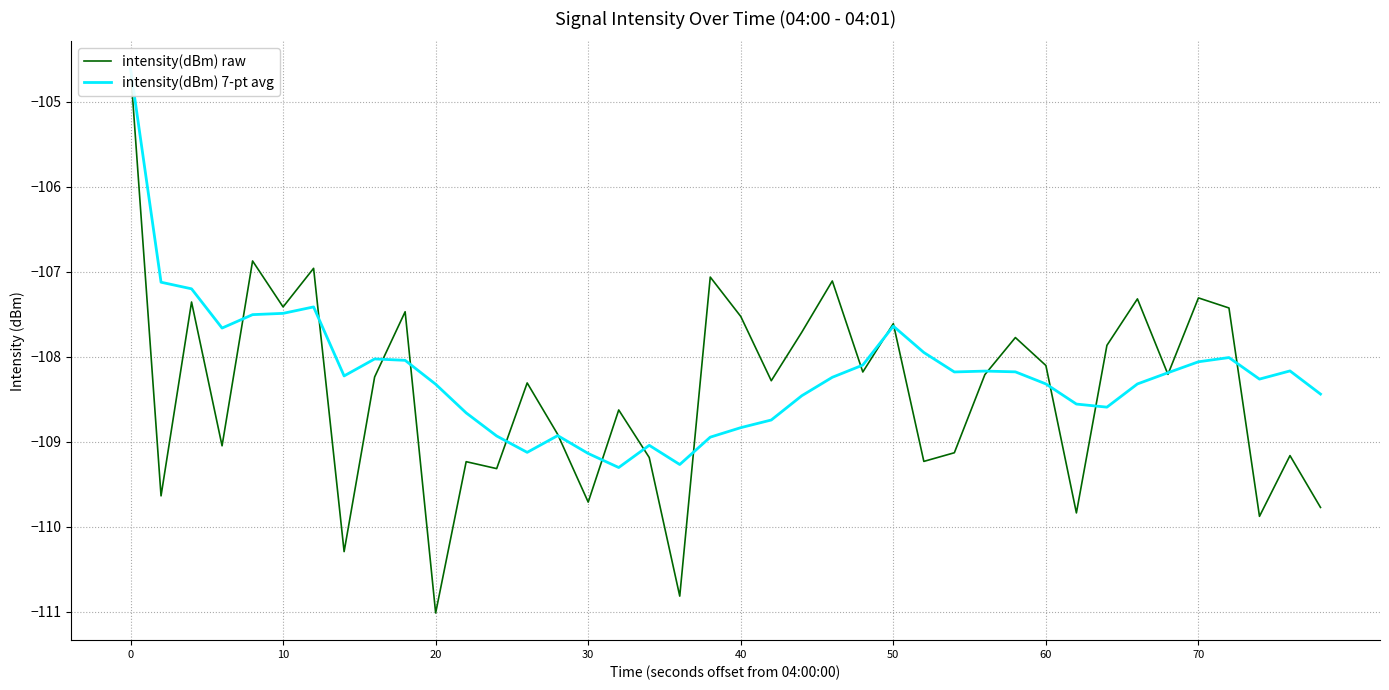

In intensity(dBm) 7-pt avg, how many points are higher than both neighbors (excluding endpoints)?

8